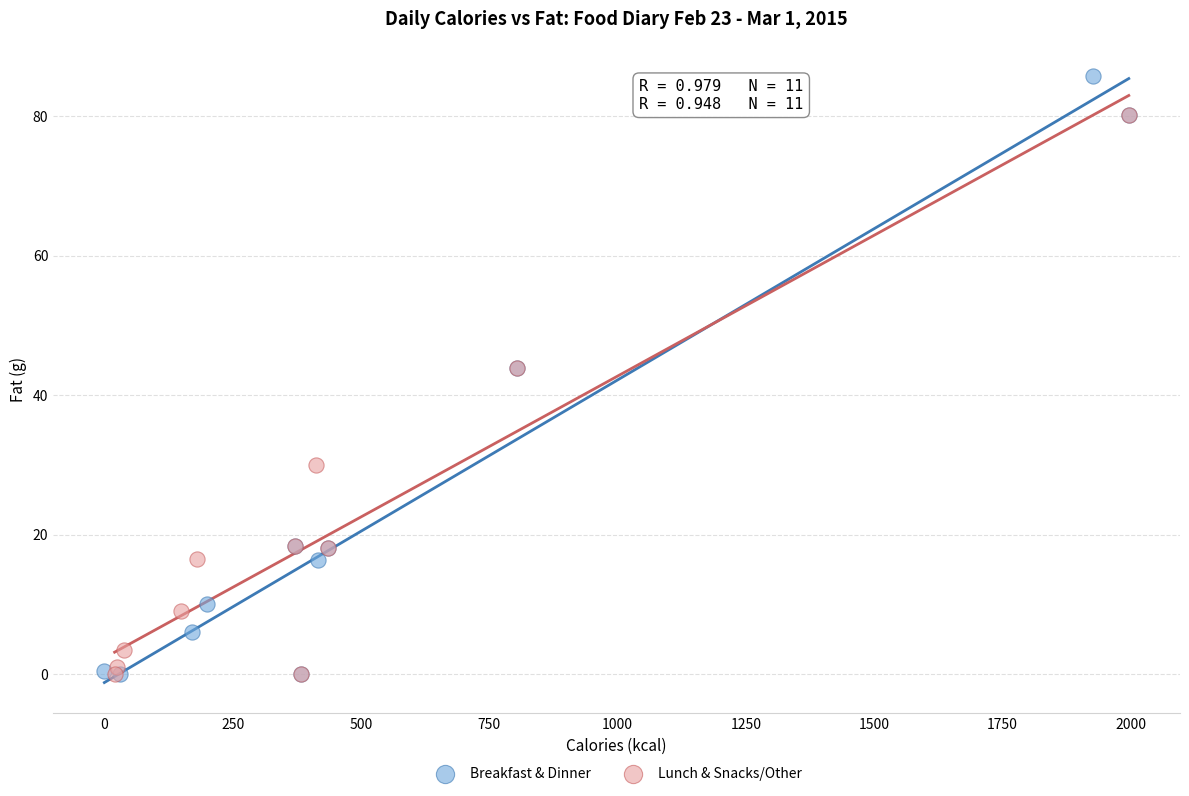

Which series reaches the maximum Y coordinate?

Breakfast & Dinner